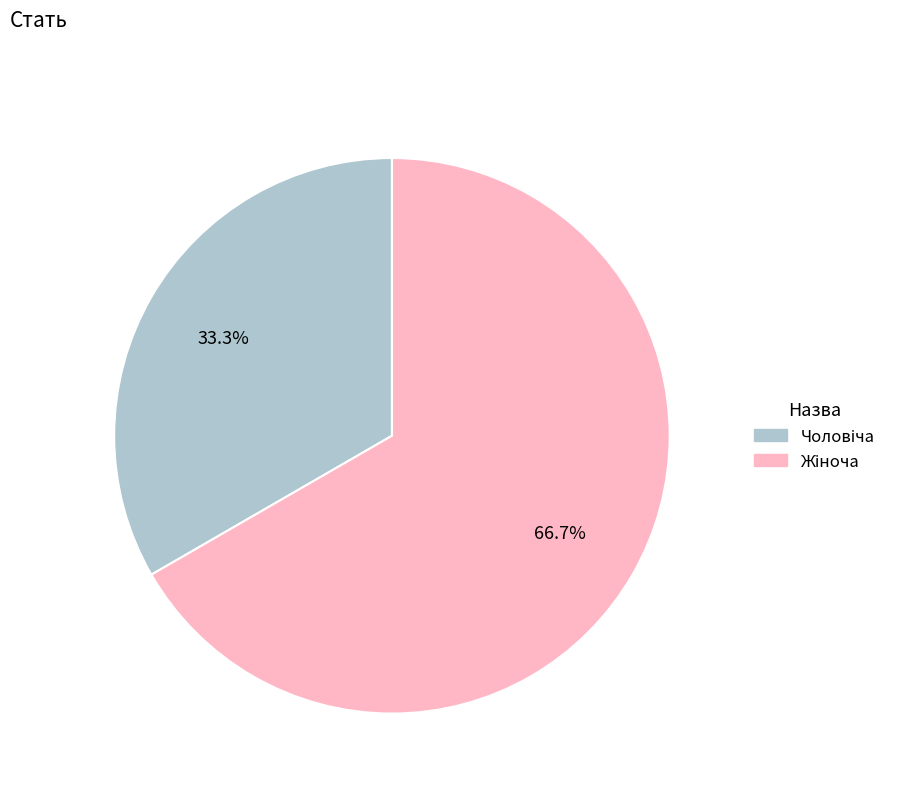

Does any single category account for the majority?

Yes